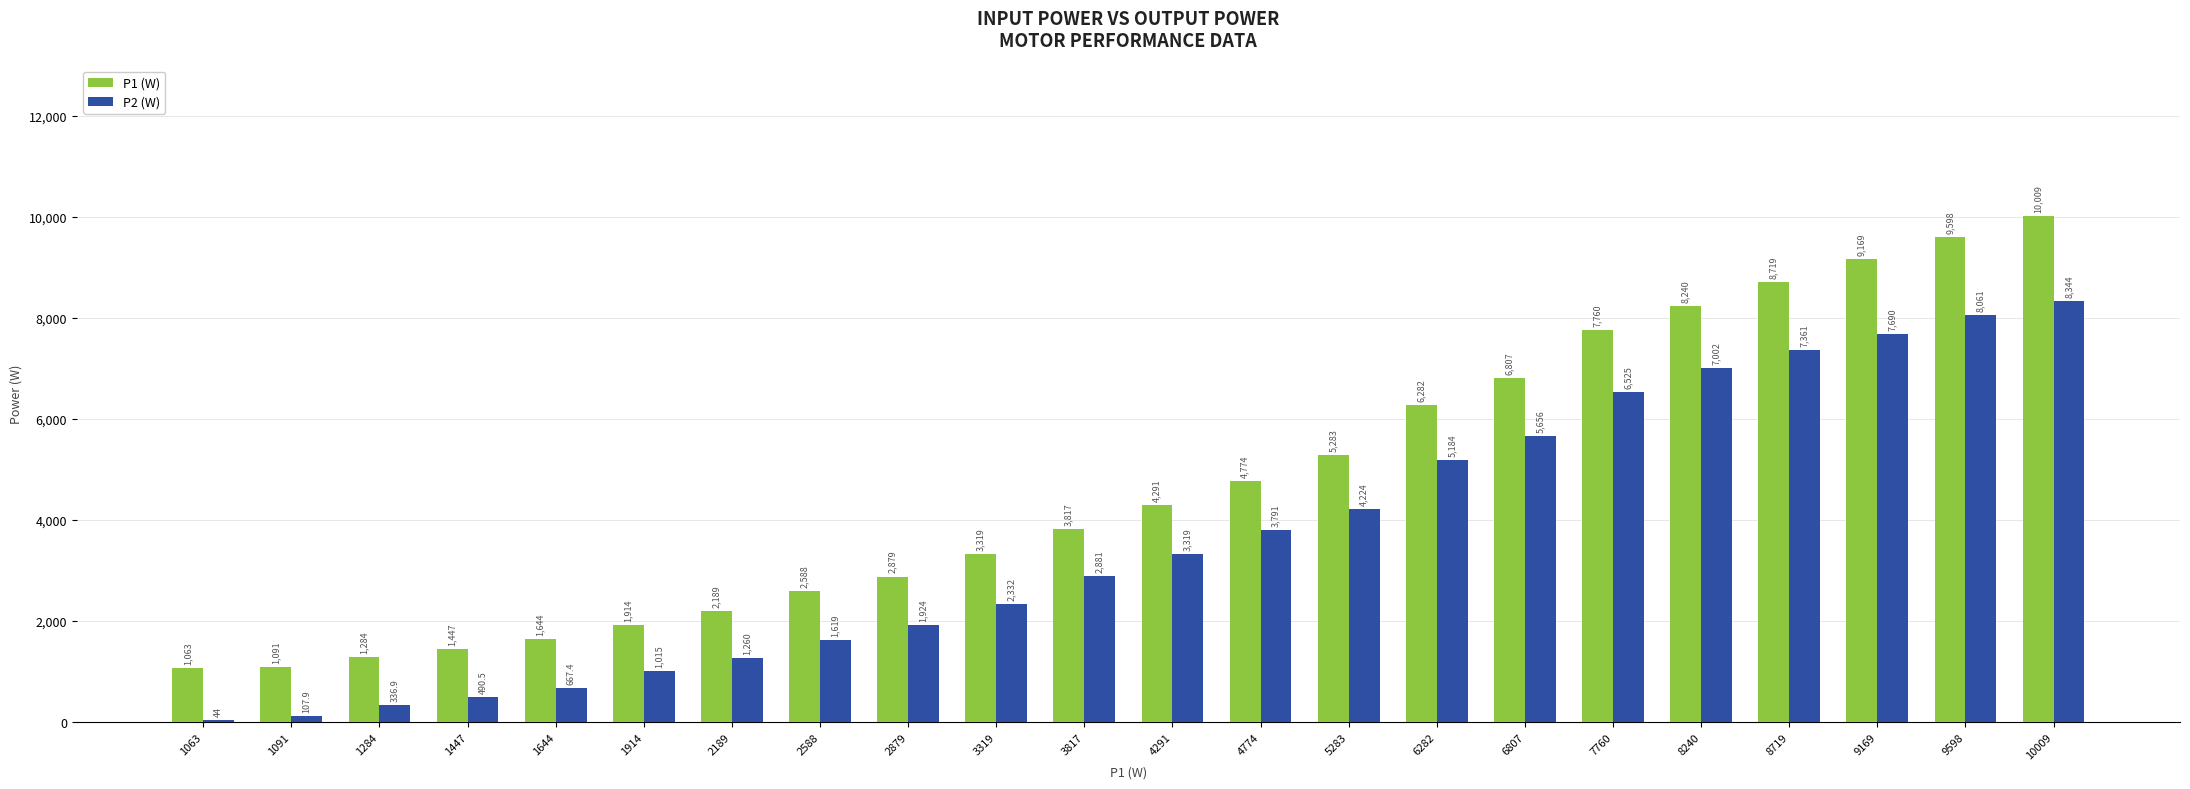

What is the sum of the P1 (W) values at 2189 and 5283?

7472.0